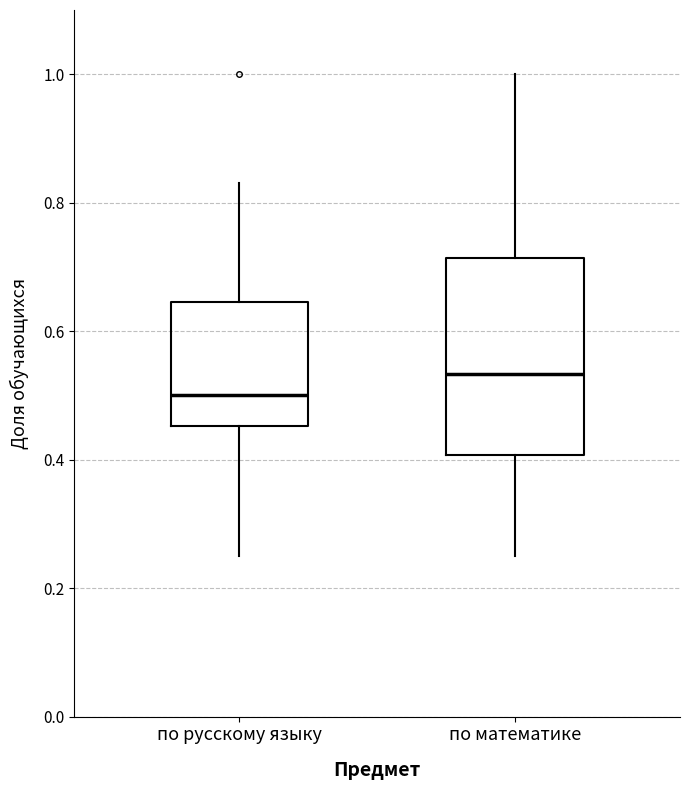

Reading left to right, transcribe this box plot: for each box, give where its median line is, the range the box spans, and where its two whiskers end, as read against the y-axis. The values are not printed on the chart, so give them approximately, as read against the axis.

по русскому языку: median 0.50, box 0.46 to 0.64, whiskers 0.26 to 0.84
по математике: median 0.54, box 0.40 to 0.72, whiskers 0.26 to 1.00